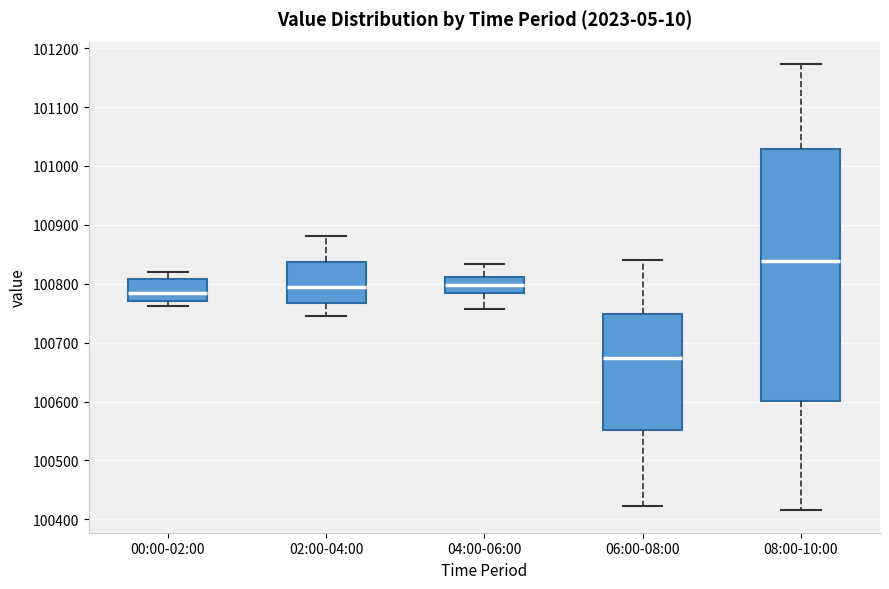

Where does the upper whisker of the box for 04:00-06:00 end on the y-axis? The values are not printed on the chart, so give them approximately, as read against the axis.

100830